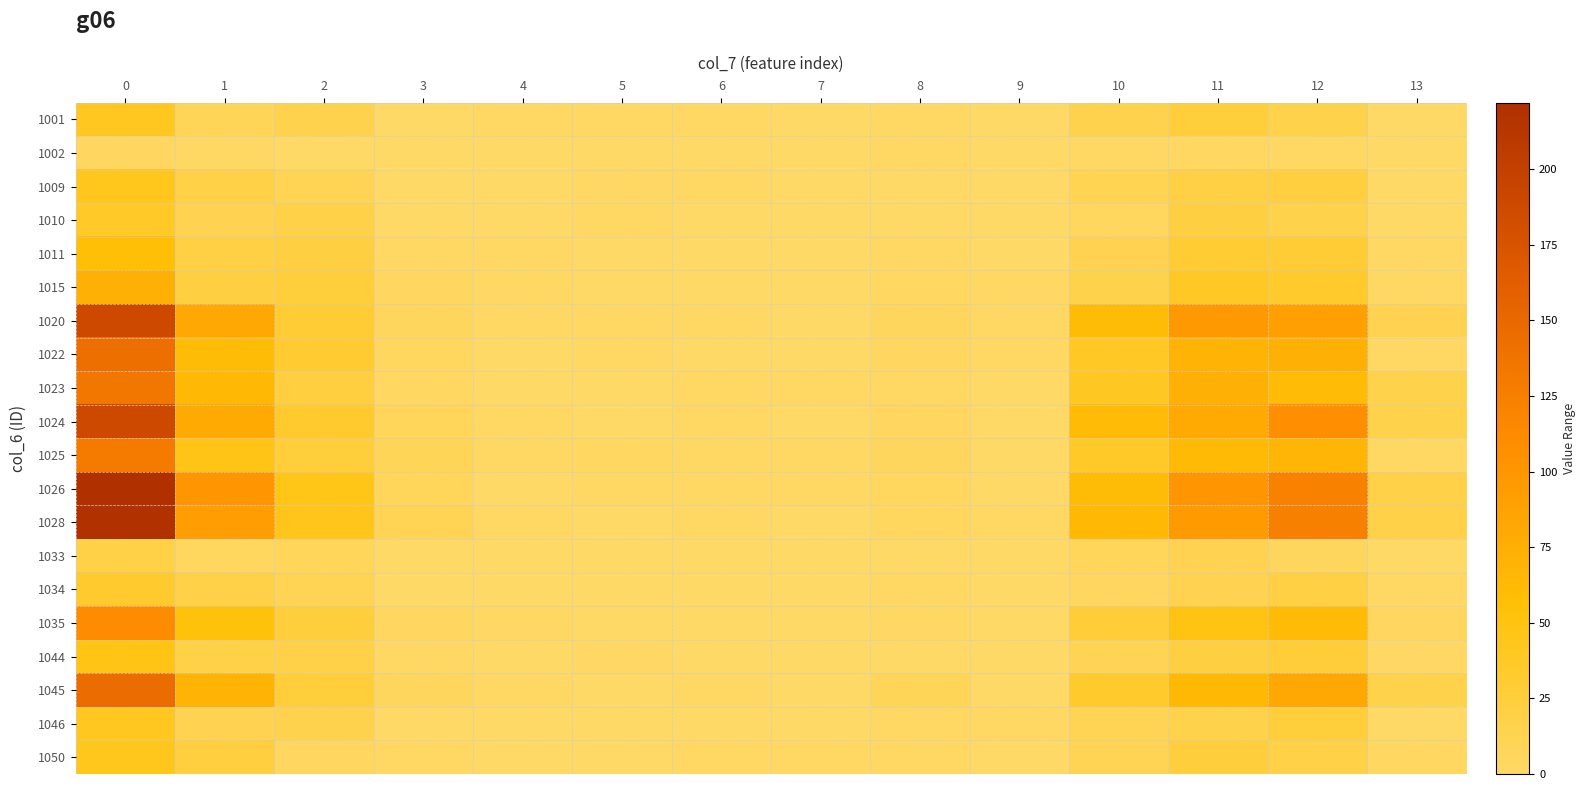

Which series has the largest total across all categories?

1026